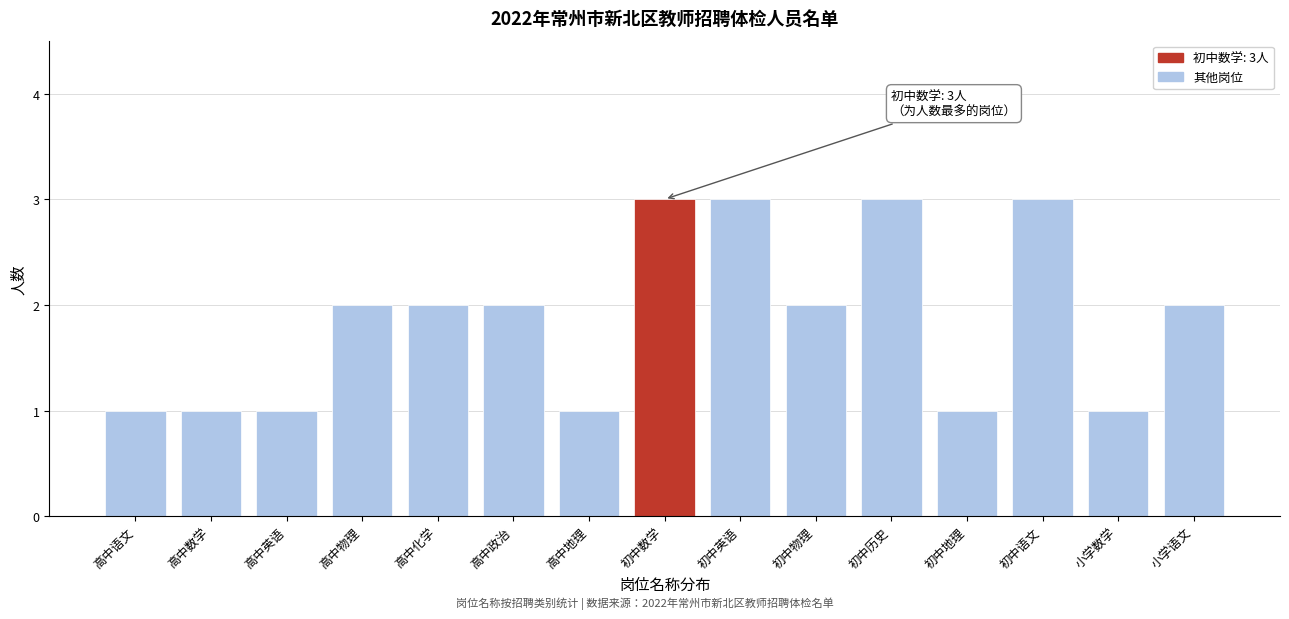

Reading right to left, transcribe all the data shown in this chart.

2	1	3	1	3	2	3	3	1	2	2	2	1	1	1